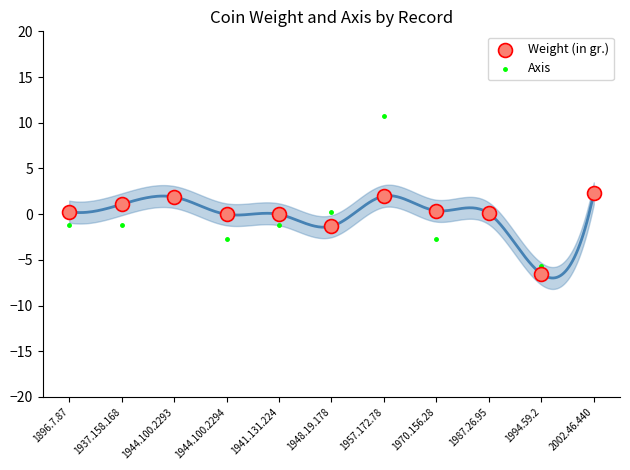

Which series has the largest total across all categories?

Weight (in gr.)